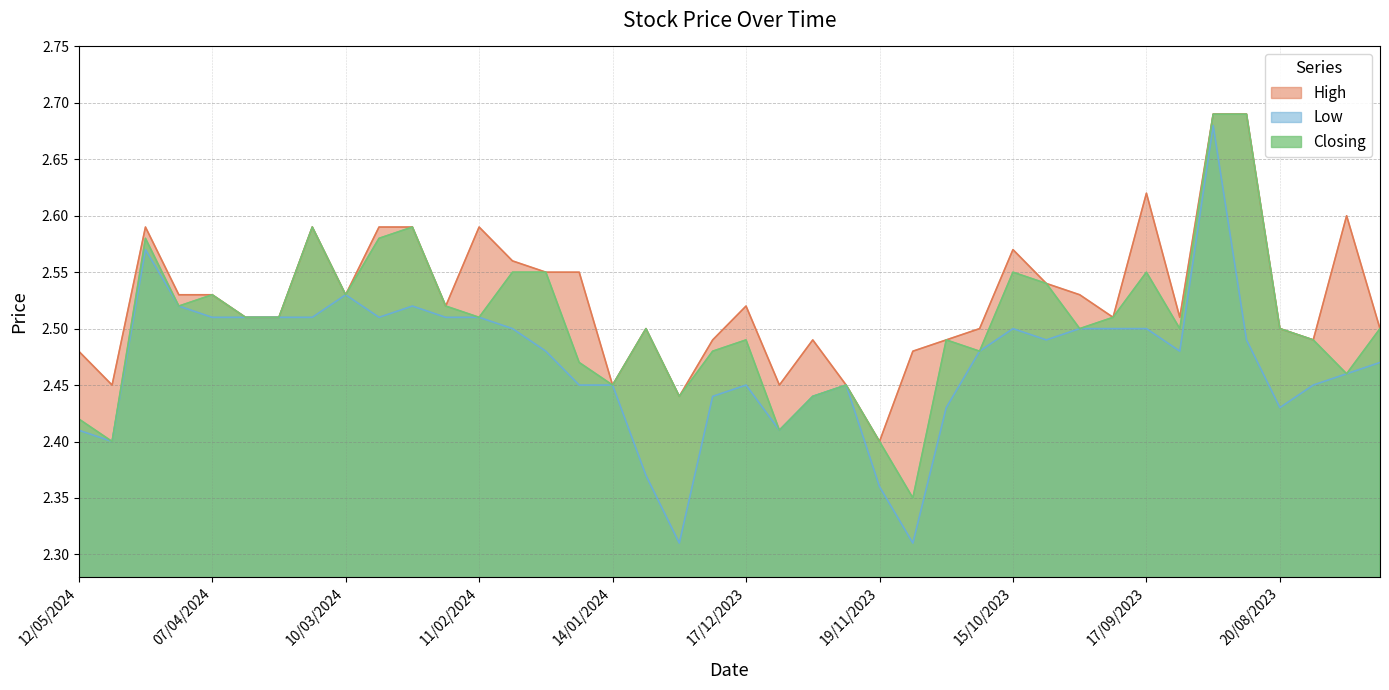

What is the value of the High point at the 38th from the left?

2.5